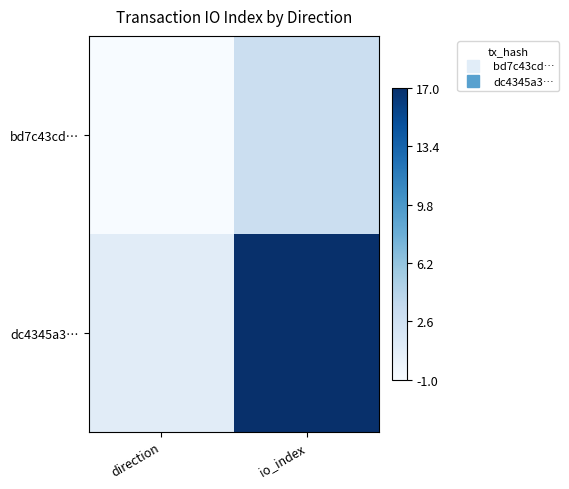

How many data points does each series have?

2